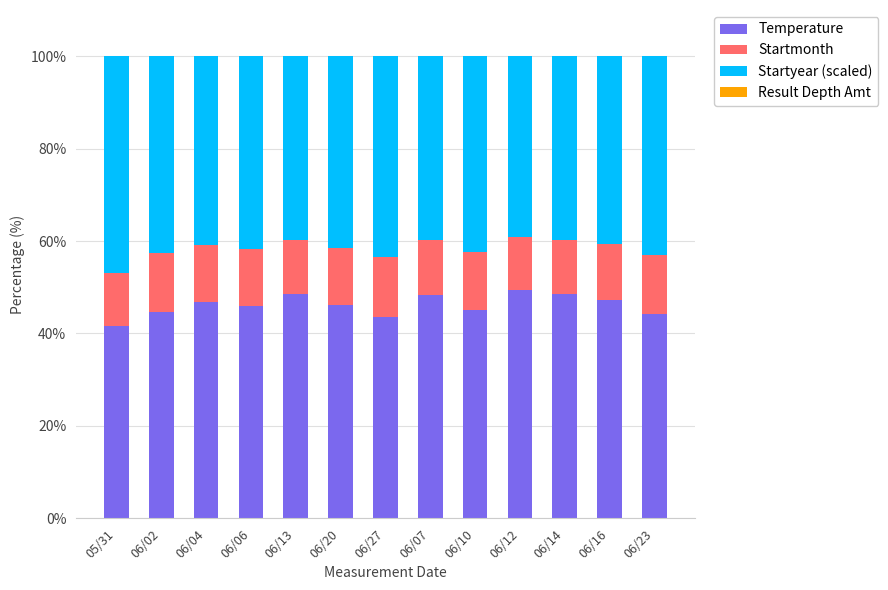

What is the lowest value of the Temperature series?

41.6